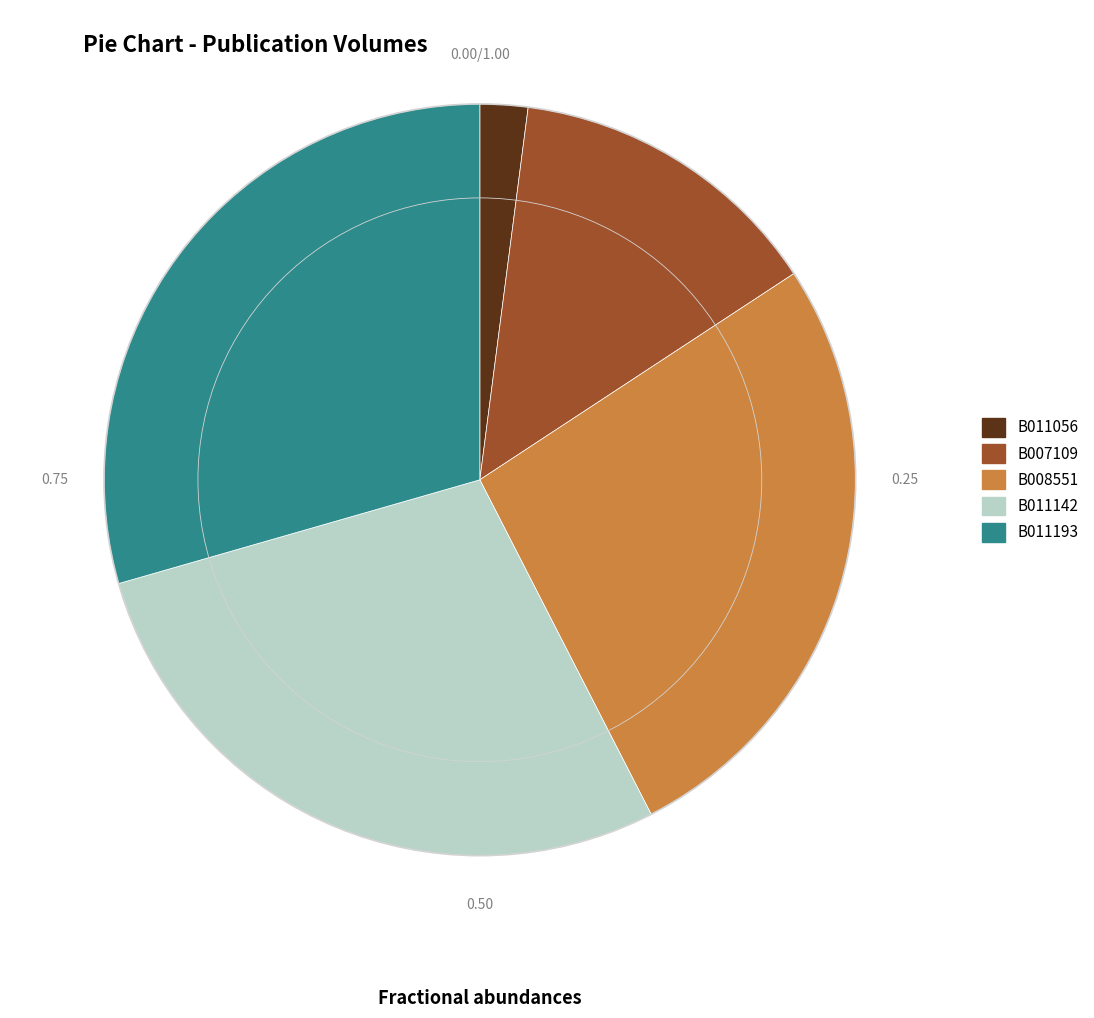

How many slices are in this pie chart?

5